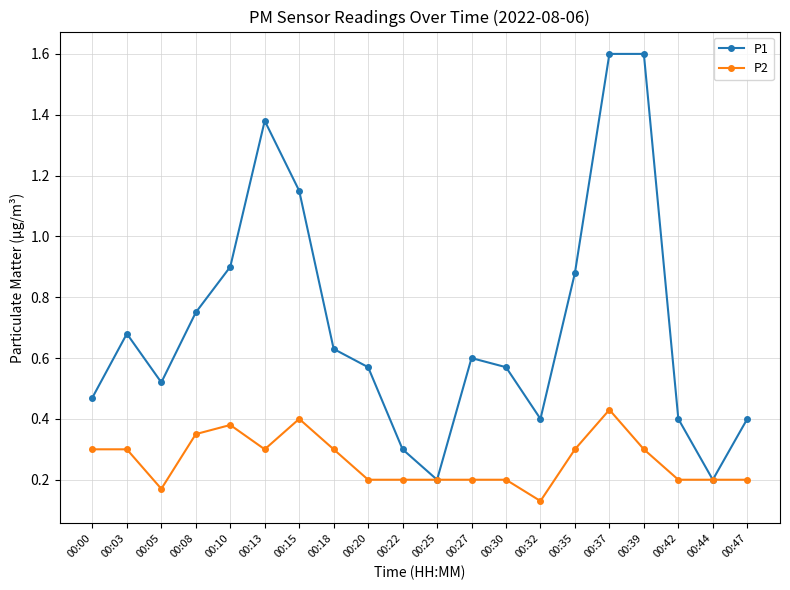

Which series has the largest total across all categories?

P1